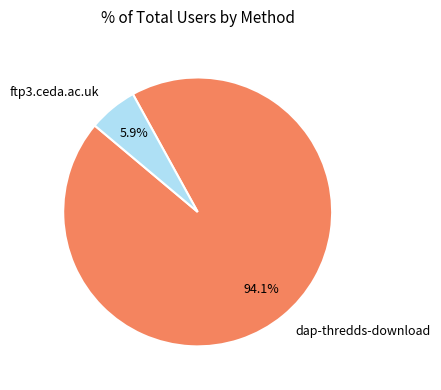

What percentage is the ftp3.ceda.ac.uk slice, to the nearest percent?

6%